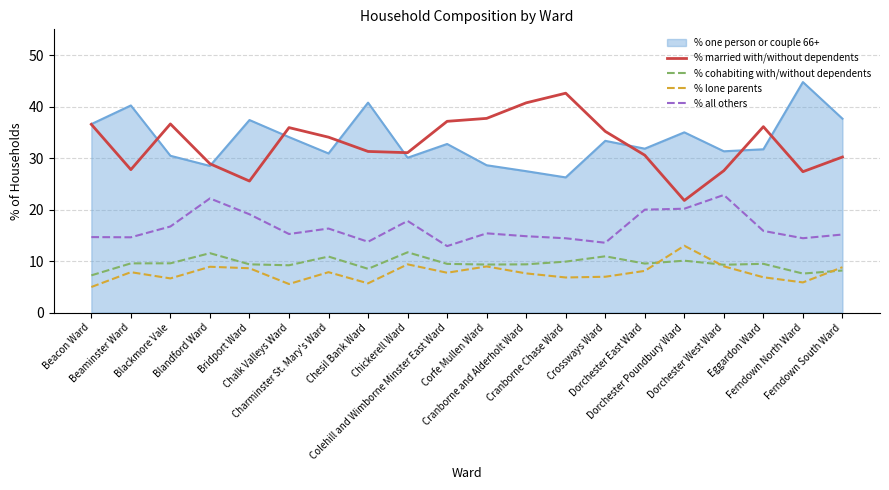

The value of % cohabiting with/without dependents at Colehill and Wimborne Minster East Ward is 12.4. True or false?

False